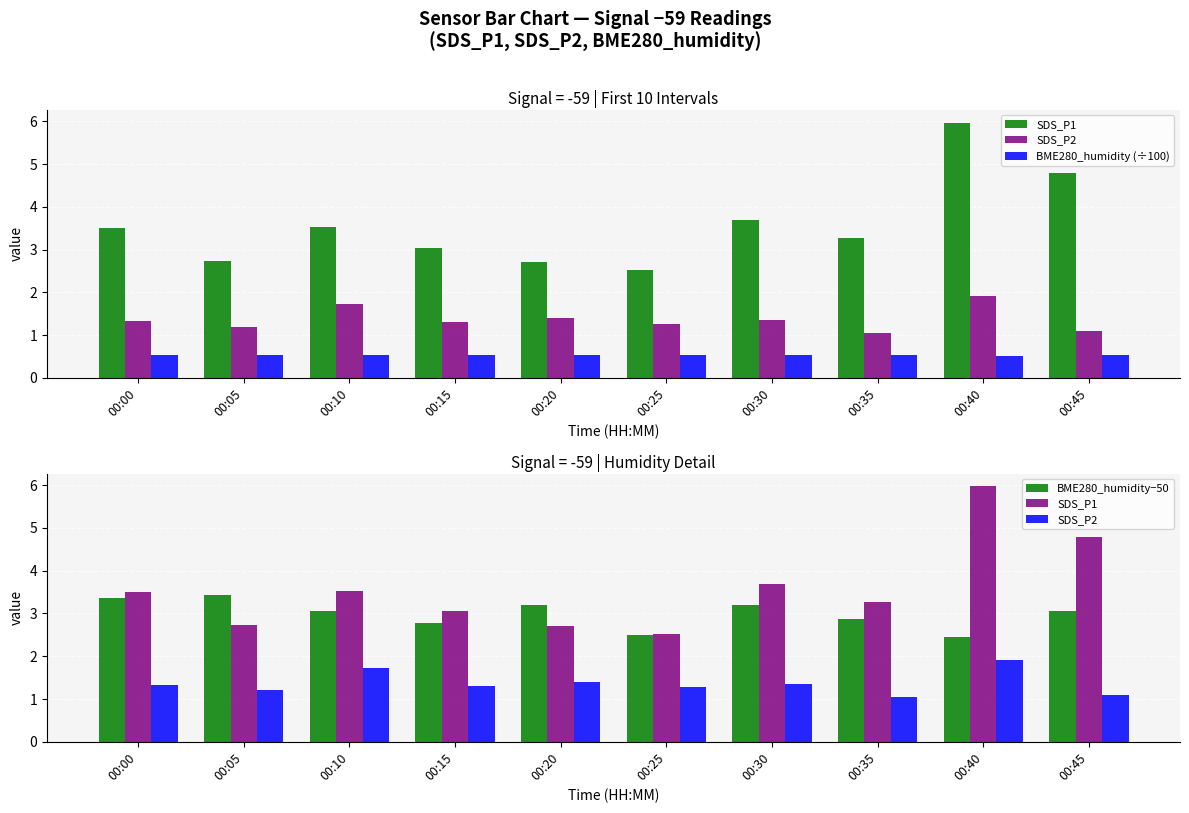

What value does the BME280_humidity (÷100) series have at 00:45?

0.5